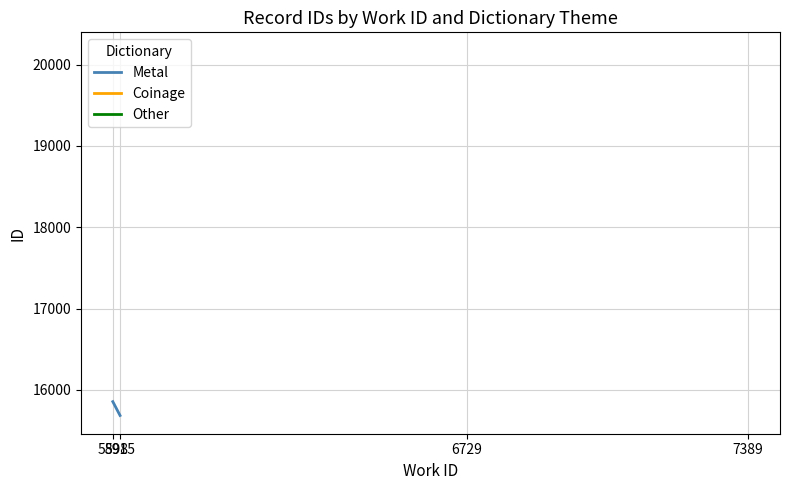

How many lines are shown in the chart?

1